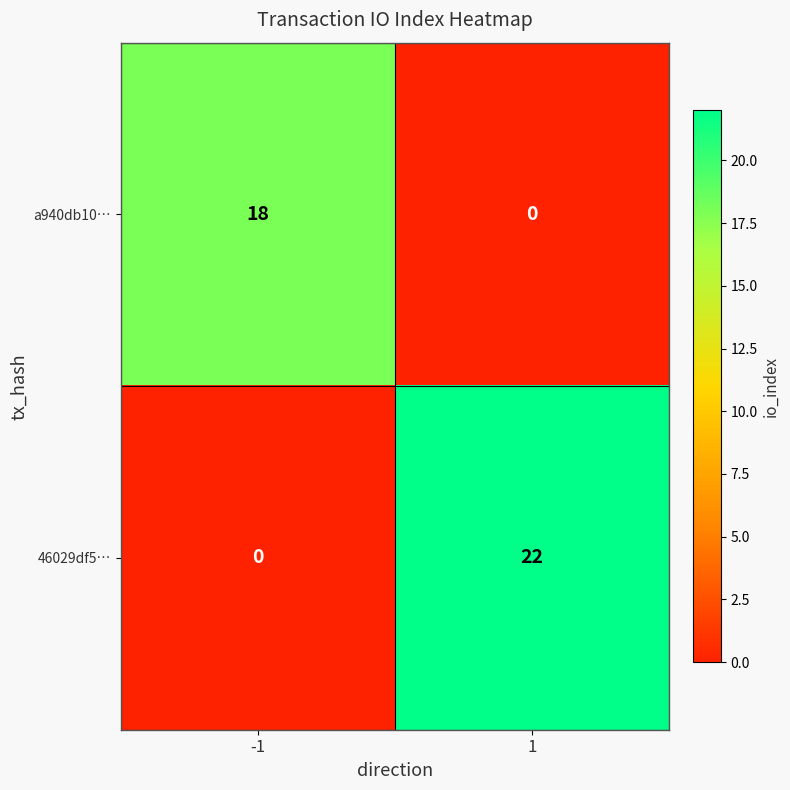

Rank the series by their average value, from lowest to highest.

a940db10…, 46029df5…